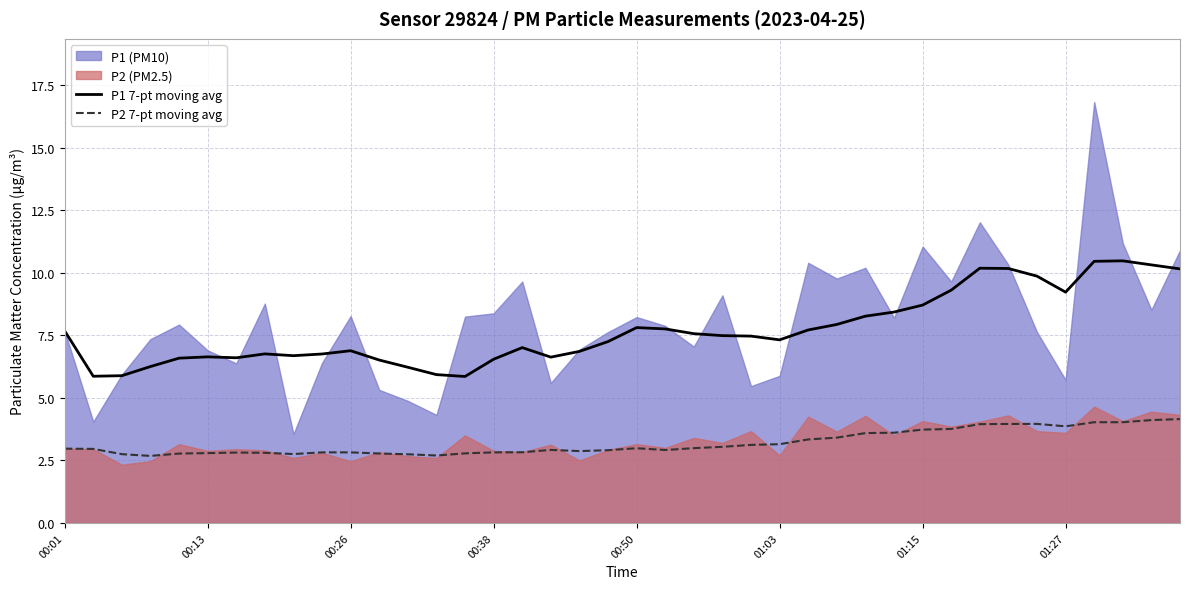

The P2 7-pt moving avg series shows 5.0 at 27. True or false?

False